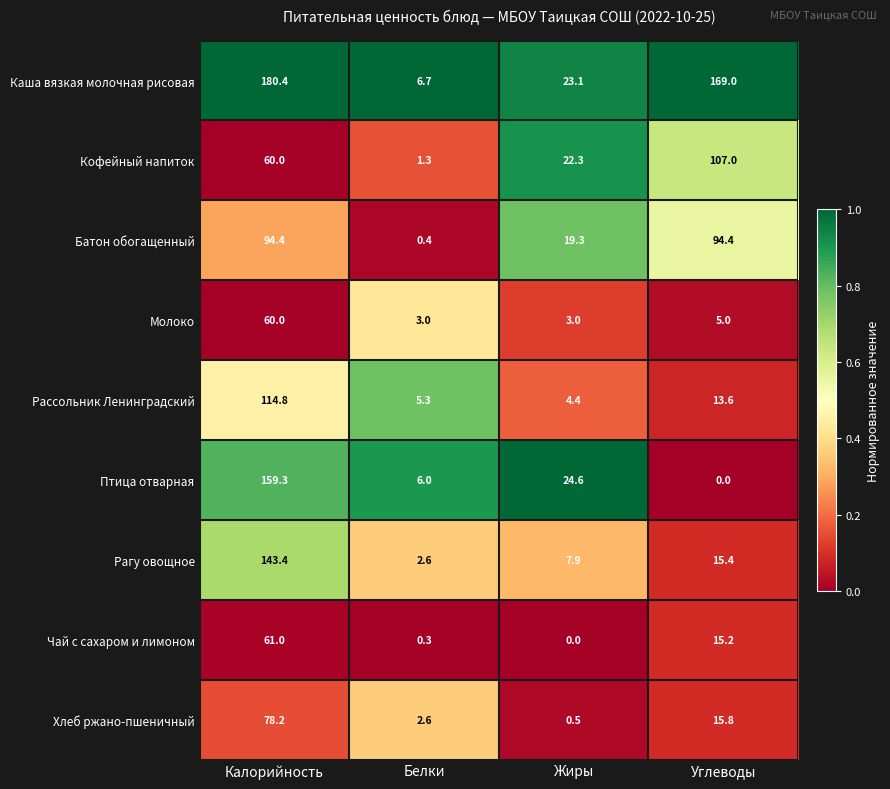

Rank the series by their maximum value, from highest to lowest.

Каша вязкая молочная рисовая, Птица отварная, Рагу овощное, Рассольник Ленинградский, Кофейный напиток, Батон обогащенный, Хлеб ржано-пшеничный, Чай с сахаром и лимоном, Молоко